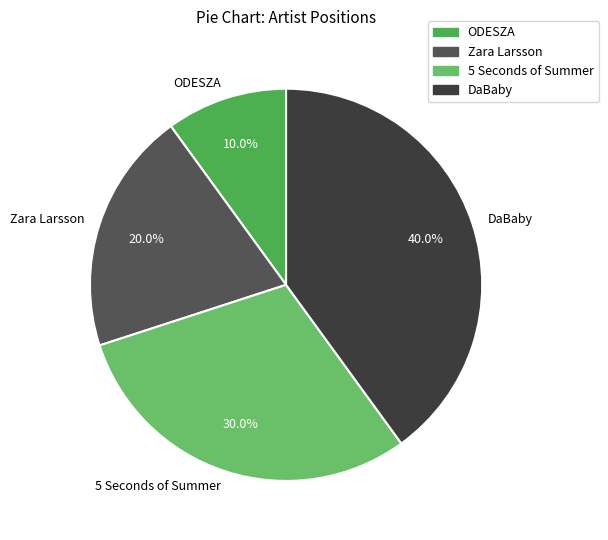

Is there a majority slice in this chart?

No